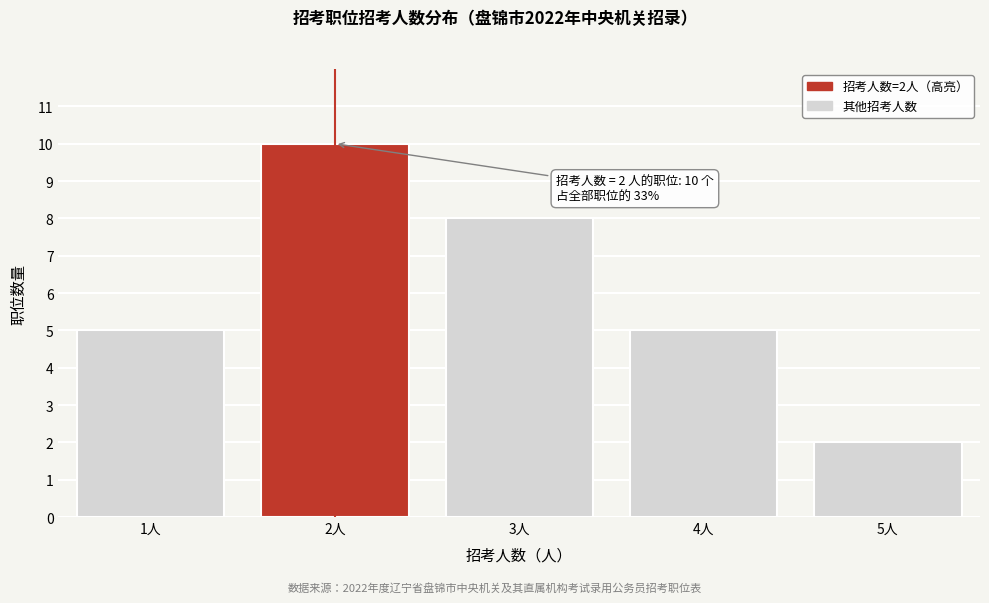

Reading left to right, list all the values displayed in this chart.

5	10	8	5	2